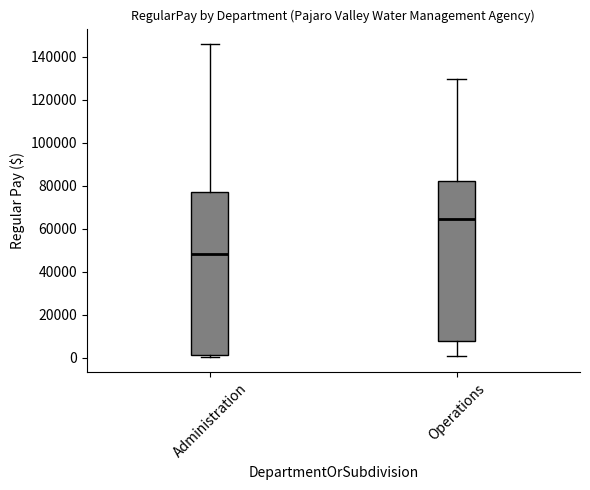

Reading left to right, read every box against the y-axis: the position of its median line, the range the box covers, and the ends of its whiskers. The values are not printed on the chart, so give them approximately, as read against the axis.

Administration: median 48000, box 2000 to 78000, whiskers 0 to 146000
Operations: median 64000, box 8000 to 82000, whiskers 0 to 130000